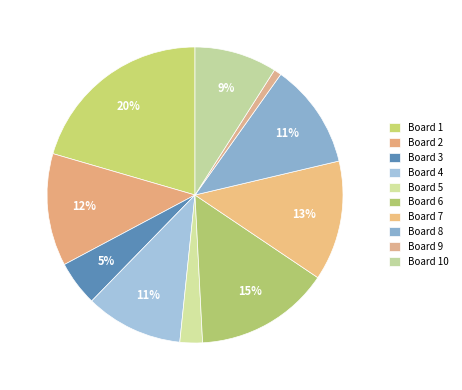

Is the sum of Board 2 and Board 1 greater than half?

No